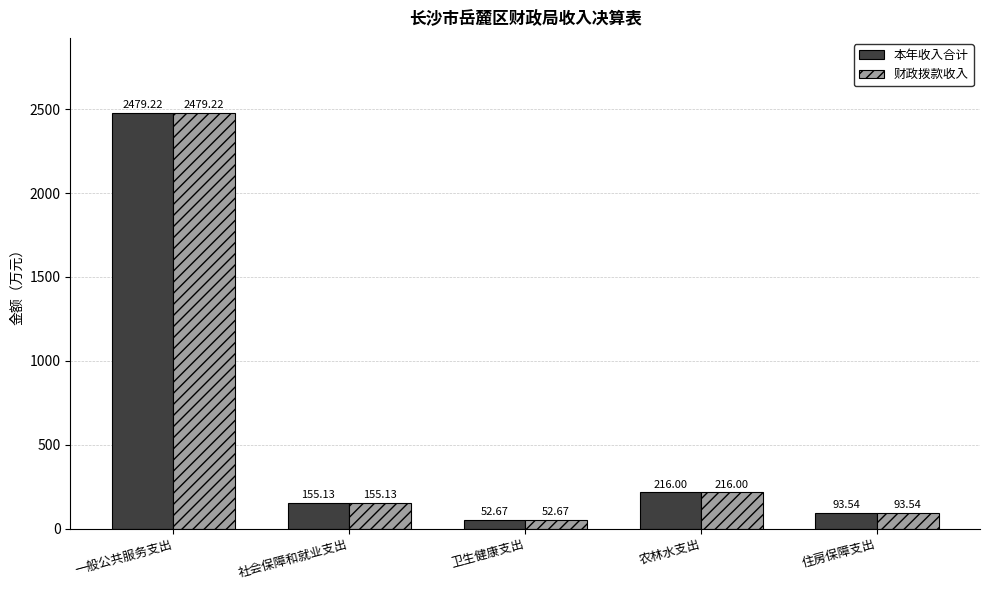

What is the minimum value for 财政拨款收入?

52.7